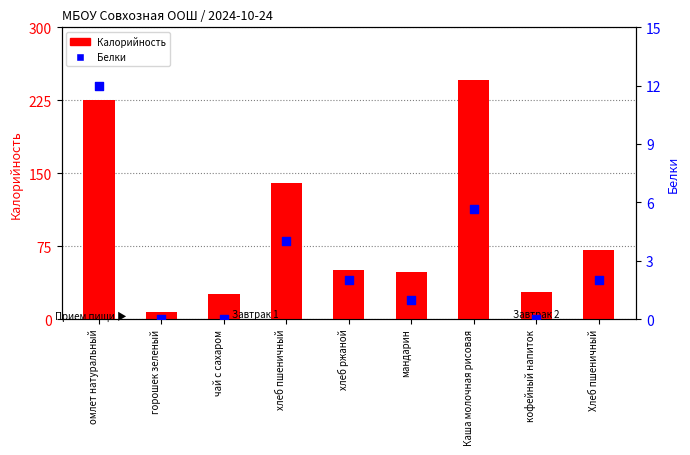

At how many categories does at least one series exceed 191?

2